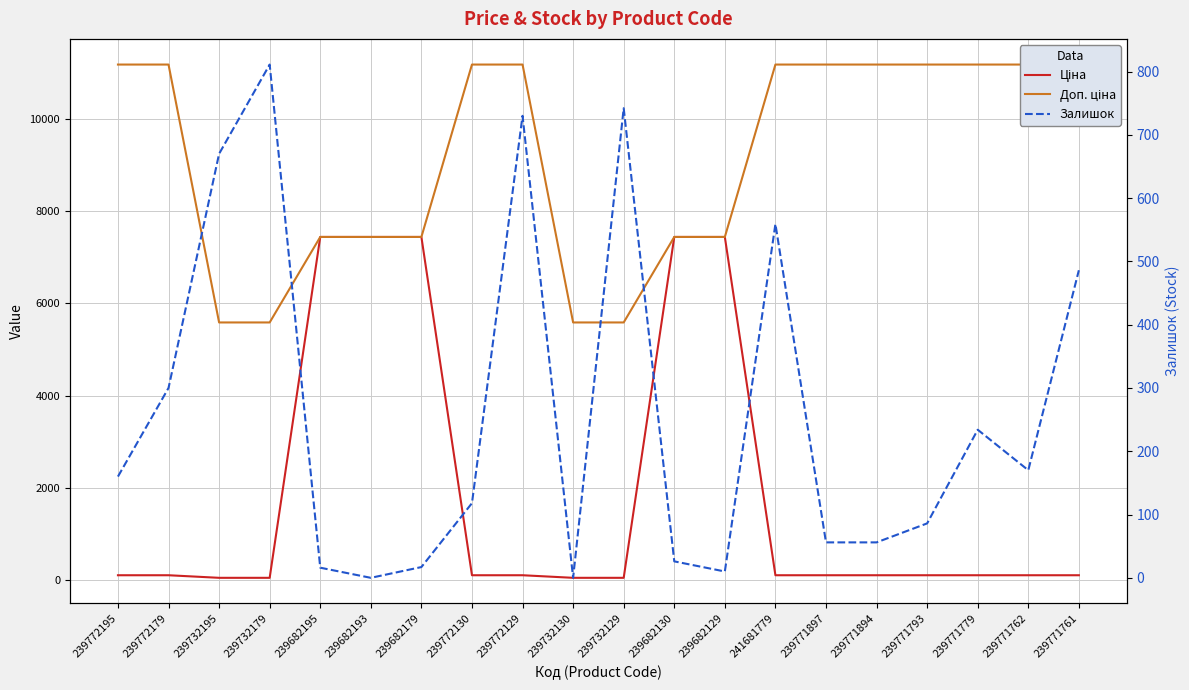

The value of Ціна at 239772179 is 111.7. True or false?

True